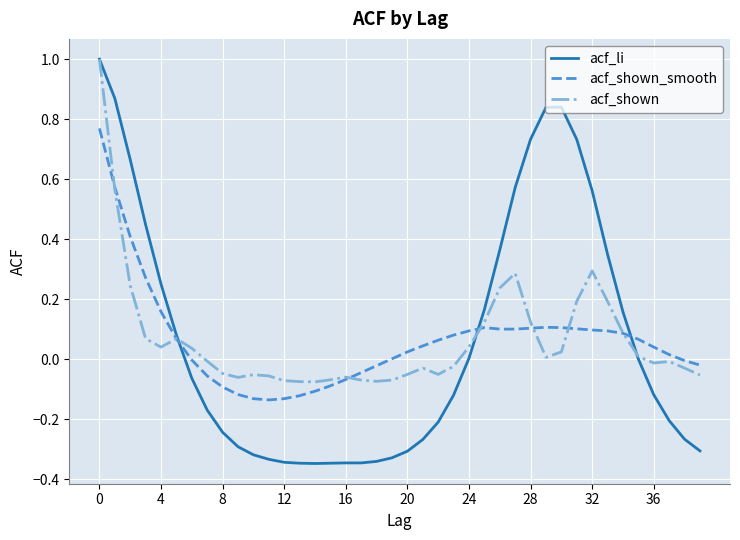

True or false: acf_shown and acf_shown_smooth cross at least once.

True